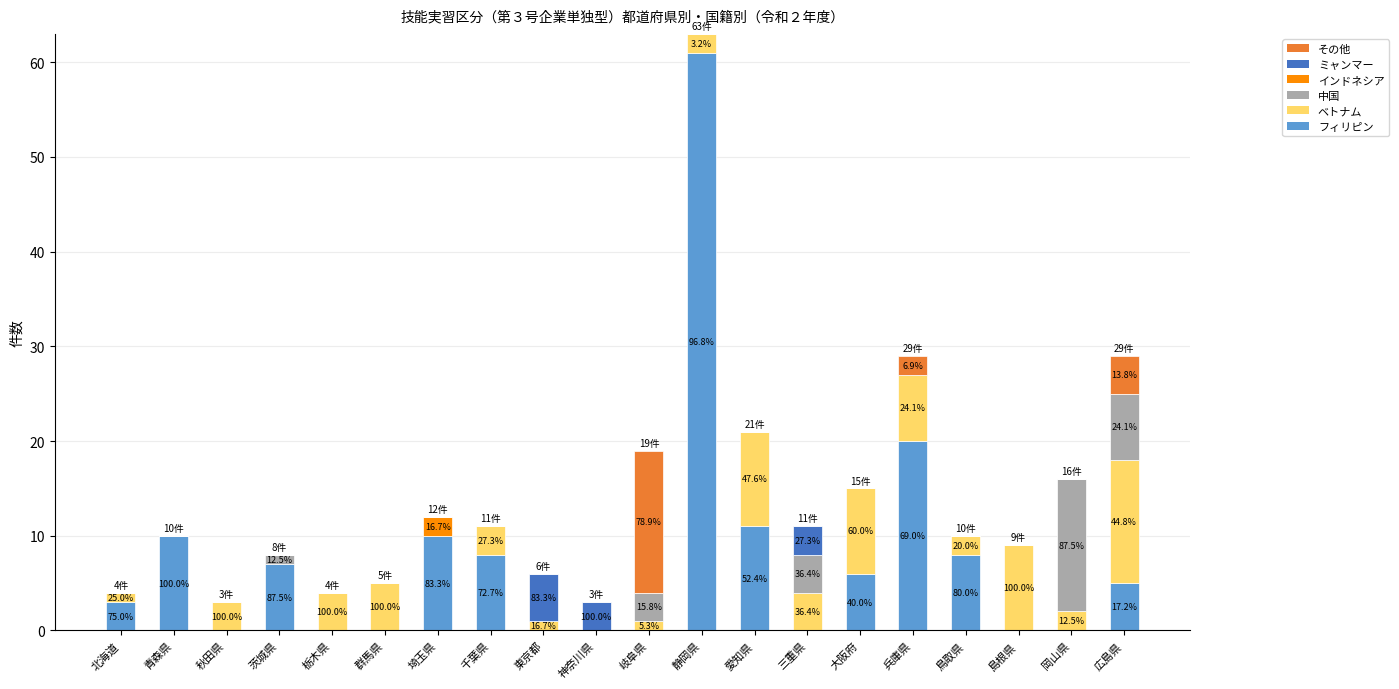

Are the bars grouped side by side (vs. stacked)?

No